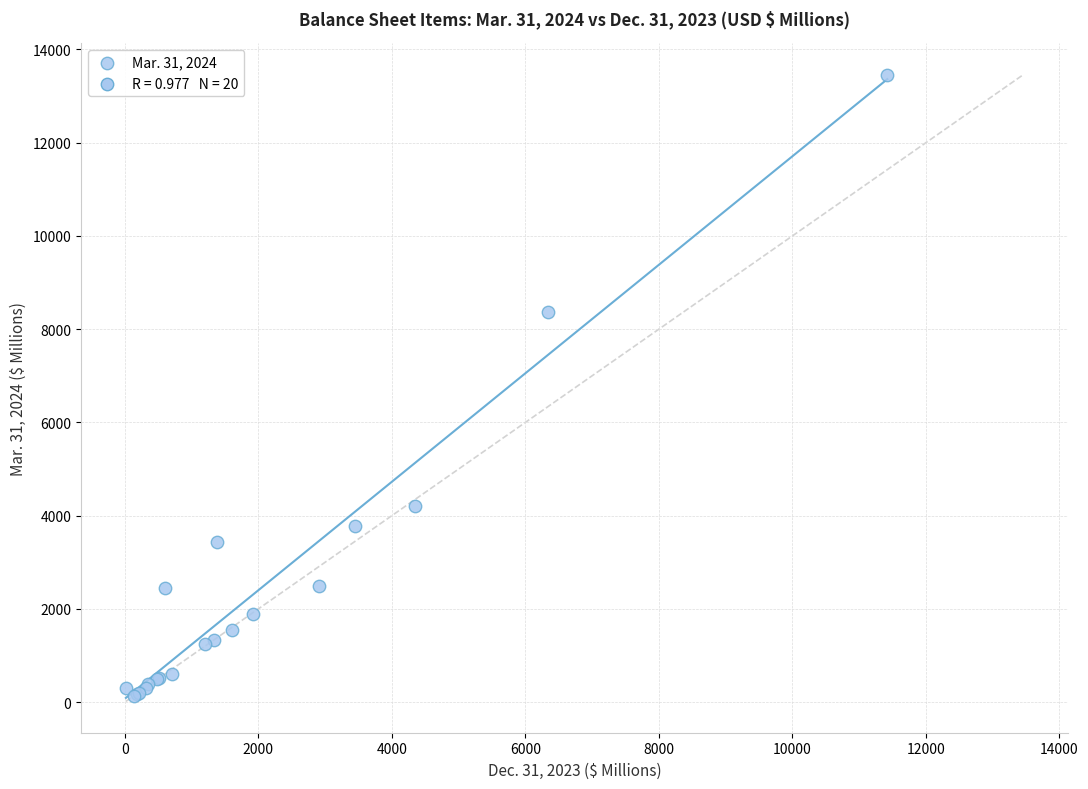

What Y value in the scatter plot is closest to 6796?

8374.1